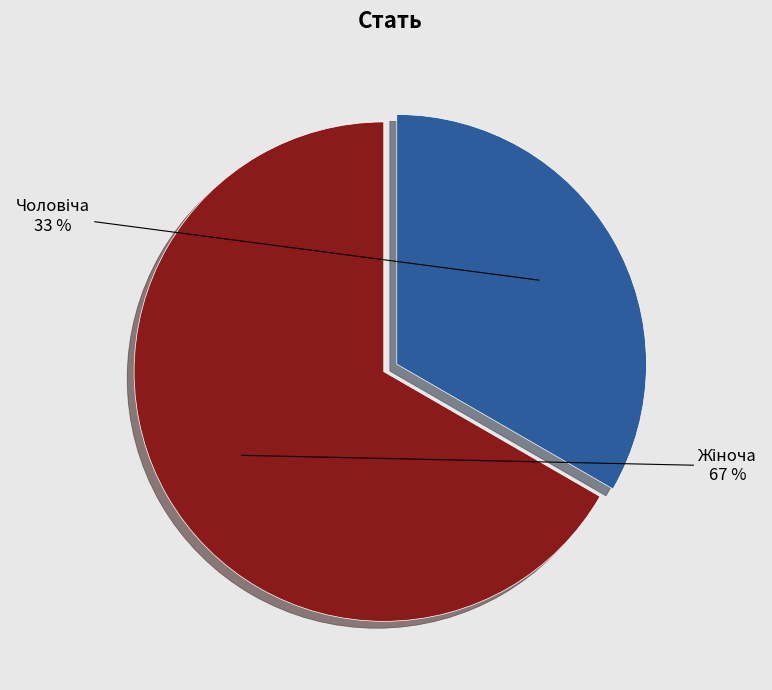

Is there a majority slice in this chart?

Yes